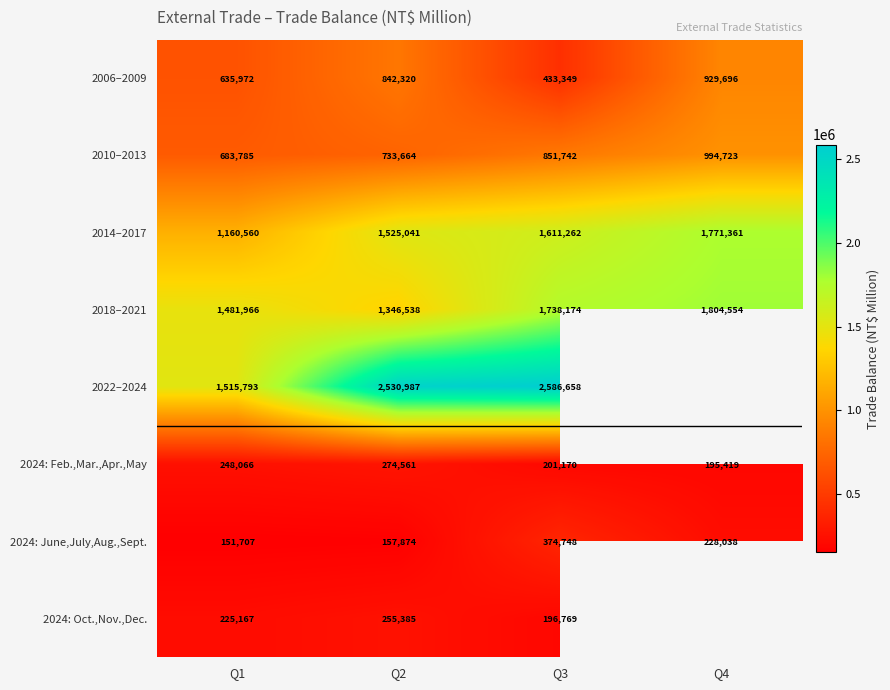

At Q3, list the series in order from smallest to largest.

2024: Oct.,Nov.,Dec., 2024: Feb.,Mar.,Apr.,May, 2024: June,July,Aug.,Sept., 2006–2009, 2010–2013, 2014–2017, 2018–2021, 2022–2024